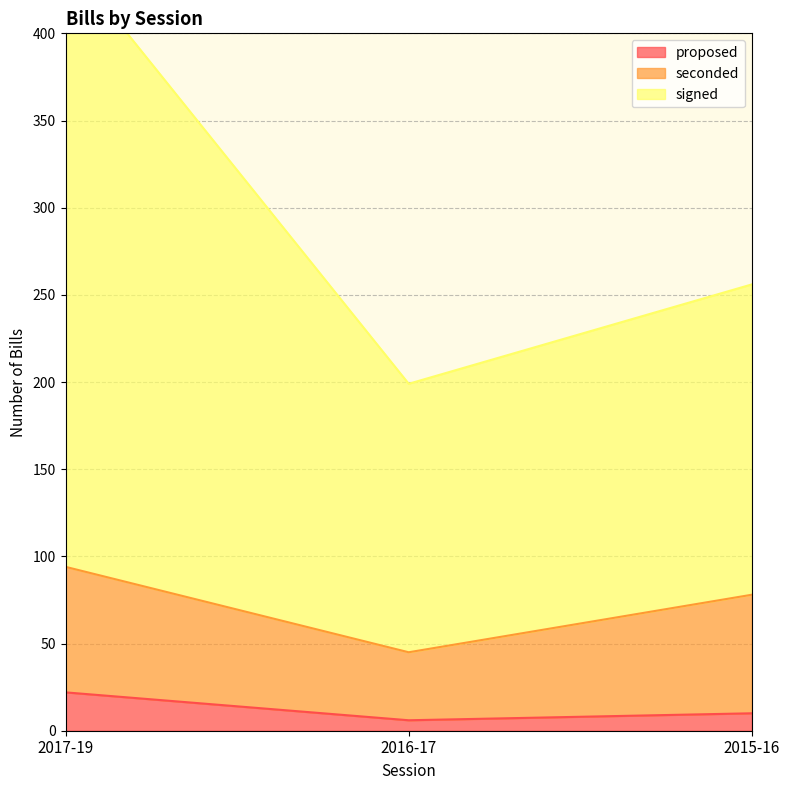

Is it true that proposed equals 6 at 2017-19?

False